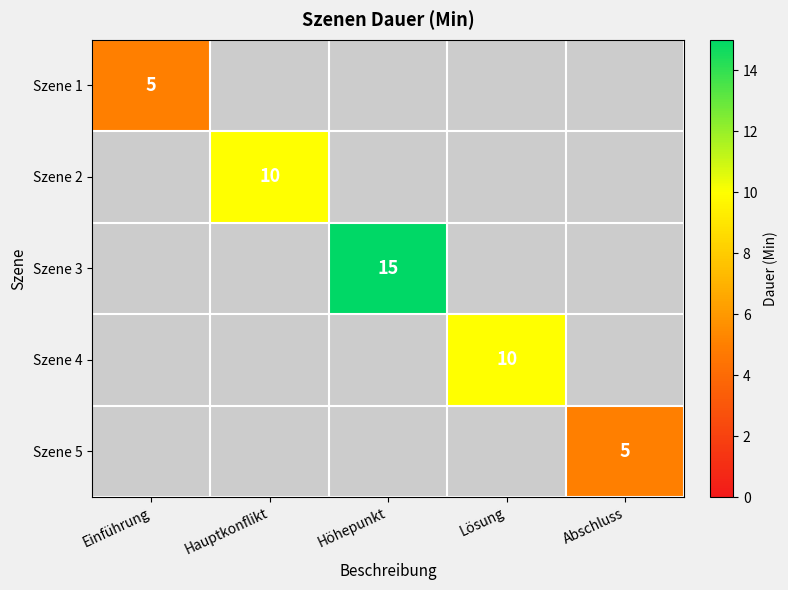

The value of Szene 2 at Hauptkonflikt is 10. True or false?

True